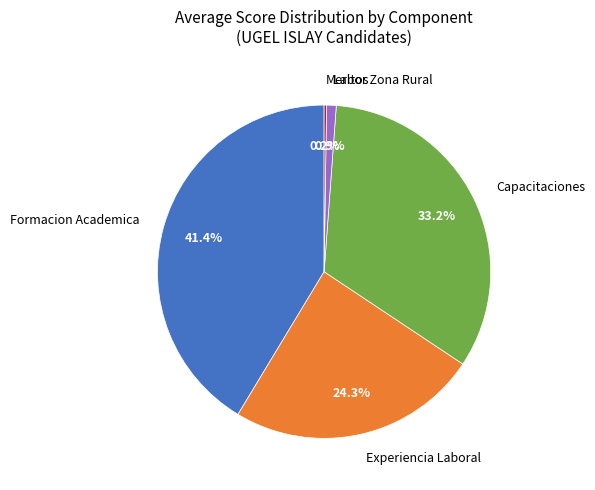

What percentage is the Capacitaciones slice, to the nearest percent?

33%